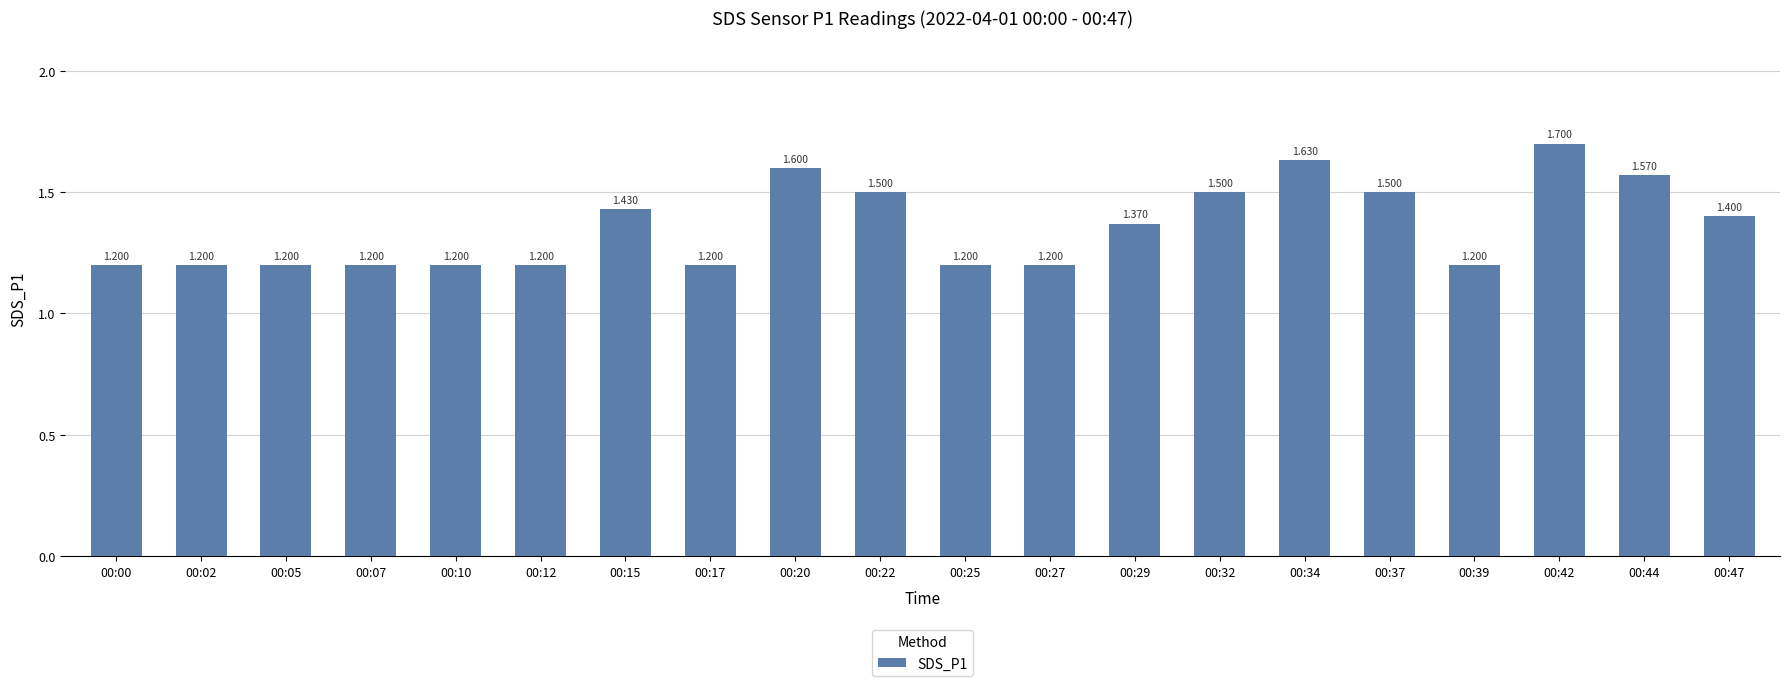

Does the chart contain any negative values?

No